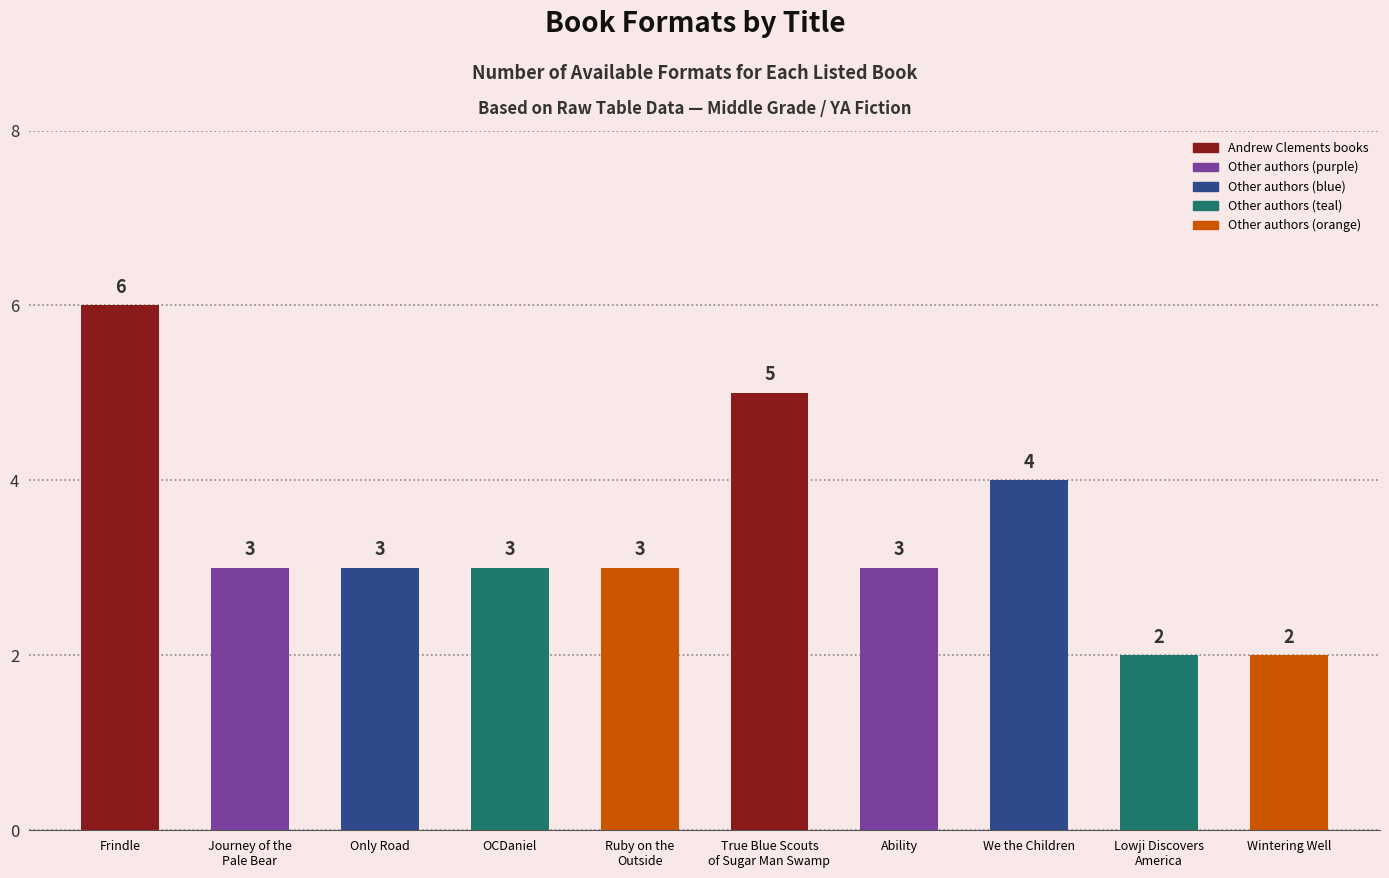

Read the value at Frindle.

6